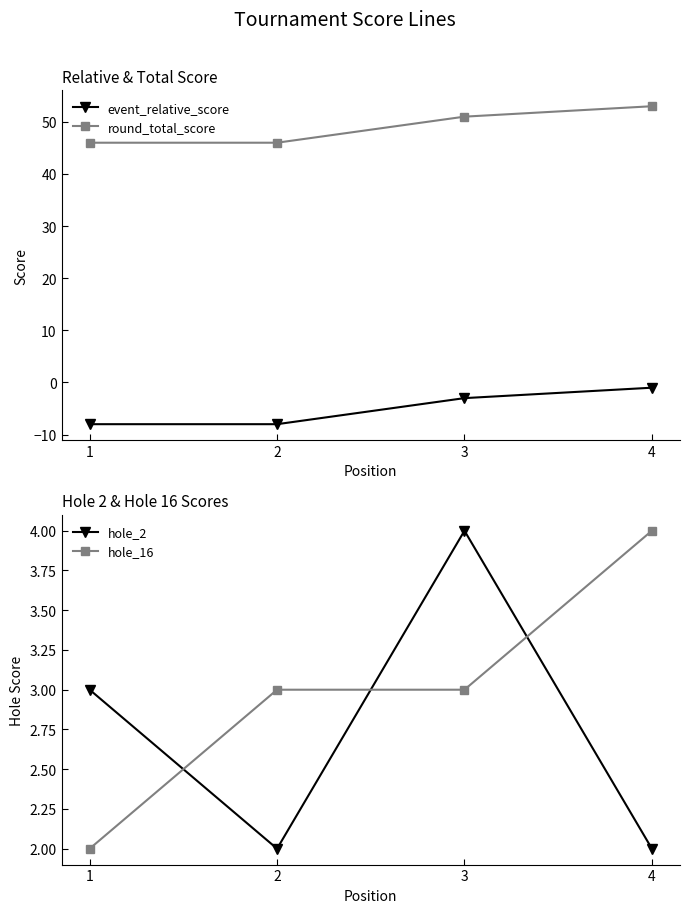

Is it true that event_relative_score equals -10 at 2?

False